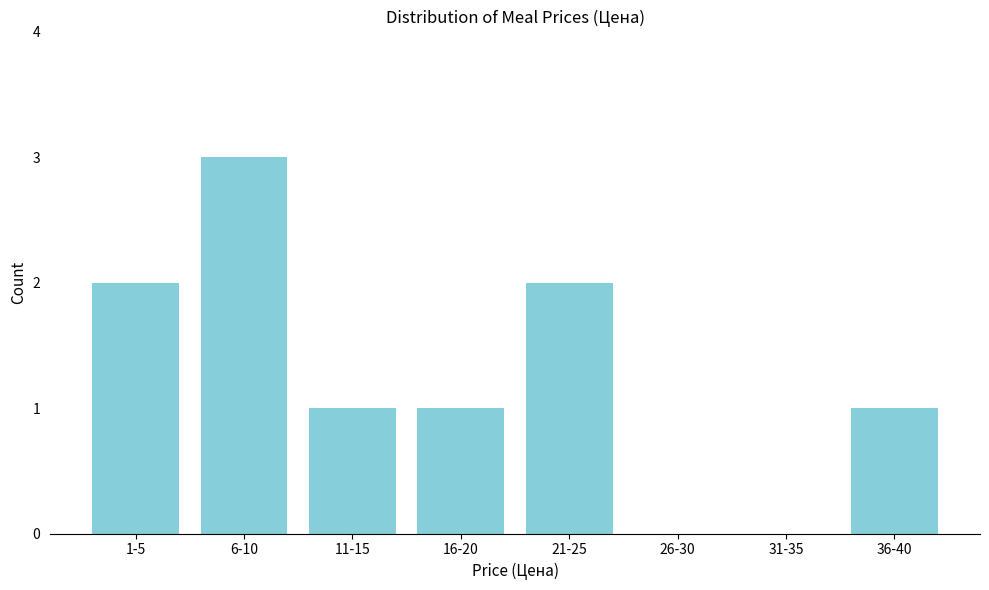

Reading left to right, what are all the values shown in this chart?

1-5=2	6-10=3	11-15=1	16-20=1	21-25=2	26-30=0	31-35=0	36-40=1